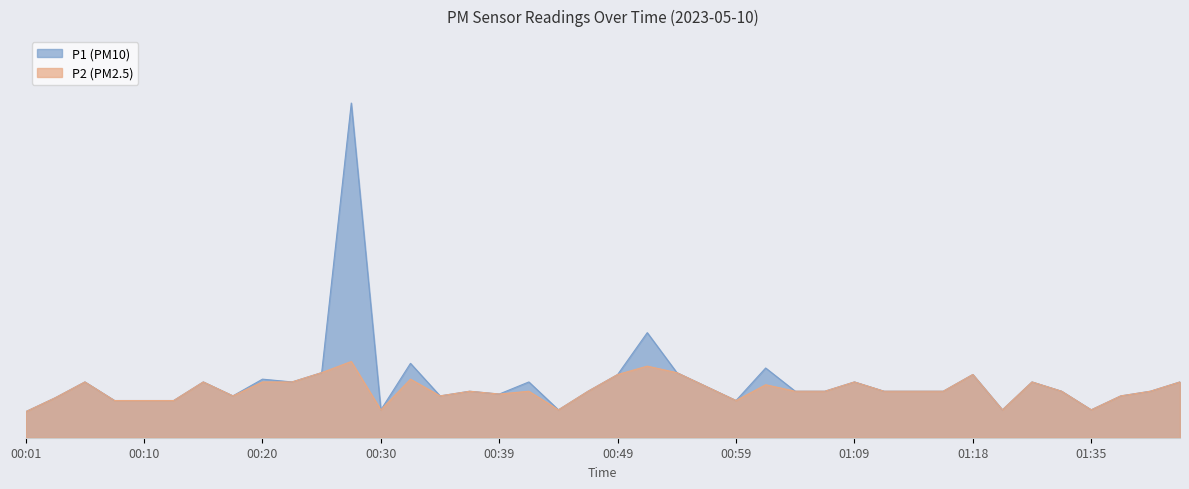

At which category is the sum across all series the highest?

00:27